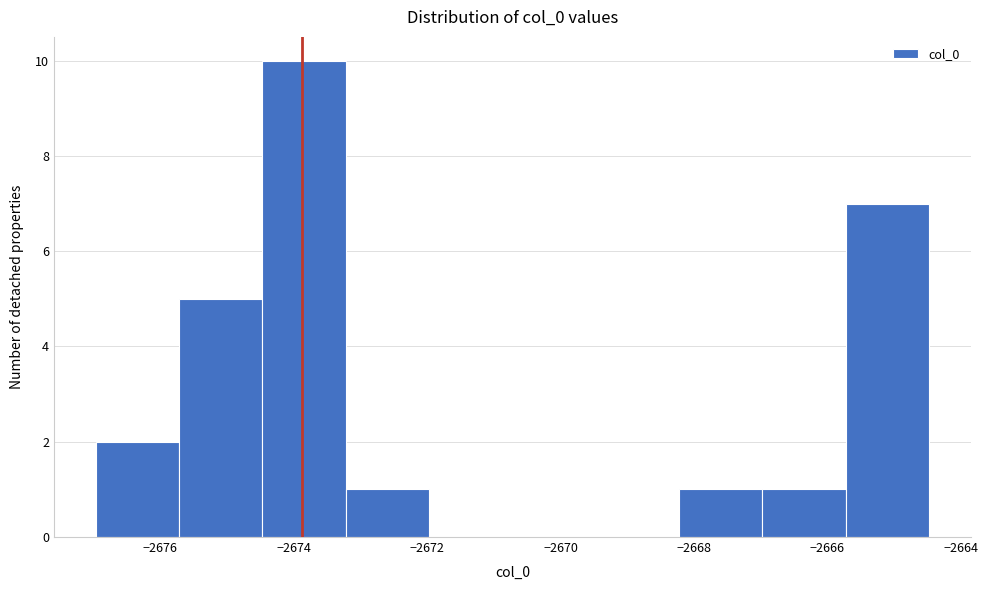

Reading left to right, transcribe this chart: for each bar, give the range it covers on the x-axis and its height. Neither the bar edges nor the heights are printed on the chart, so give them approximately, as read against the axes.

-2677.0 to -2675.8: 2
-2675.8 to -2674.4: 5
-2674.4 to -2673.2: 10
-2673.2 to -2672.0: 1
-2672.0 to -2670.8: 0
-2670.8 to -2669.4: 0
-2669.4 to -2668.2: 0
-2668.2 to -2667.0: 1
-2667.0 to -2665.8: 1
-2665.8 to -2664.4: 7